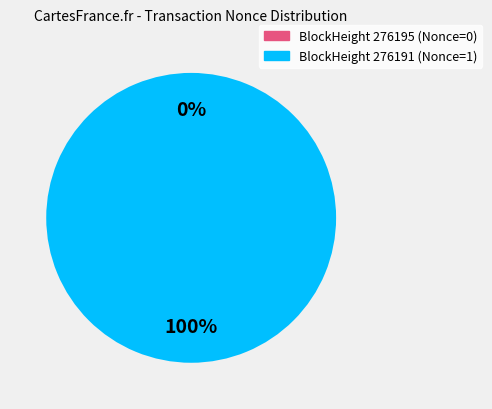

Does 276195 account for over 50% of the chart?

No